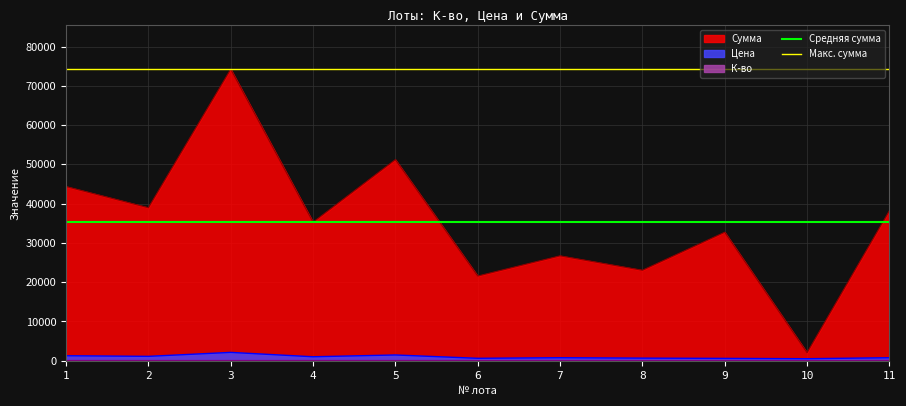

What is the spread (max minus min) of values at 2?

38937.6